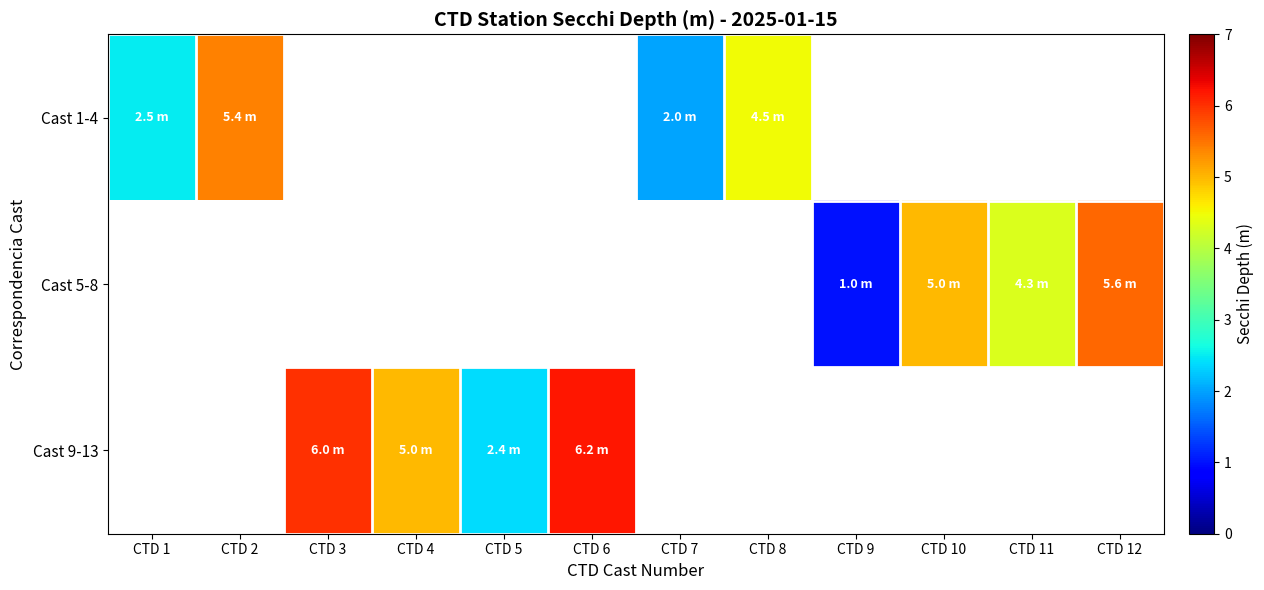

Rank the series by their average value, from lowest to highest.

Cast 1-4, Cast 5-8, Cast 9-13